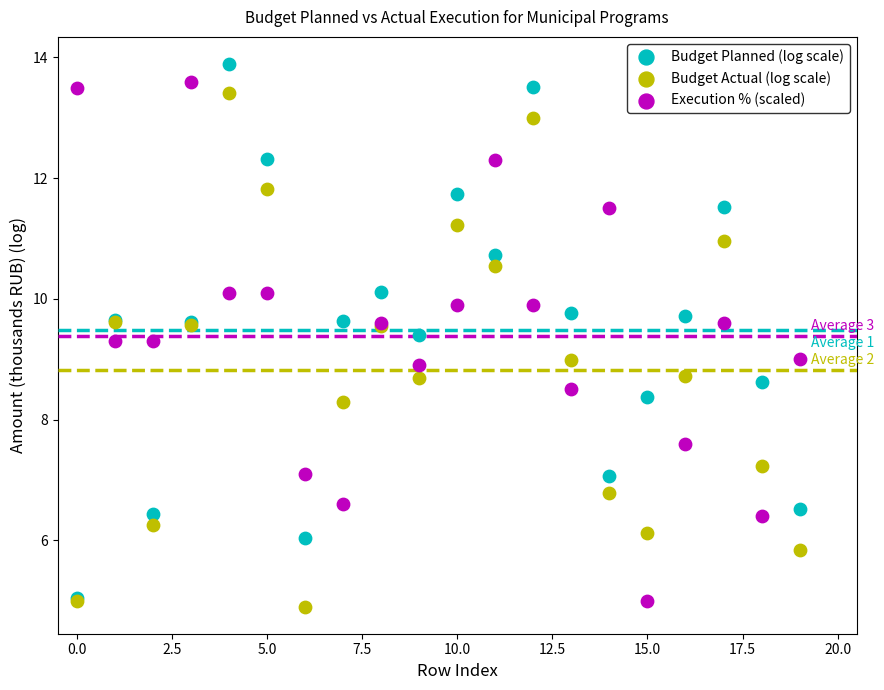

What are all the series names shown in the legend?

Budget Planned (log scale), Budget Actual (log scale), Execution % (scaled)